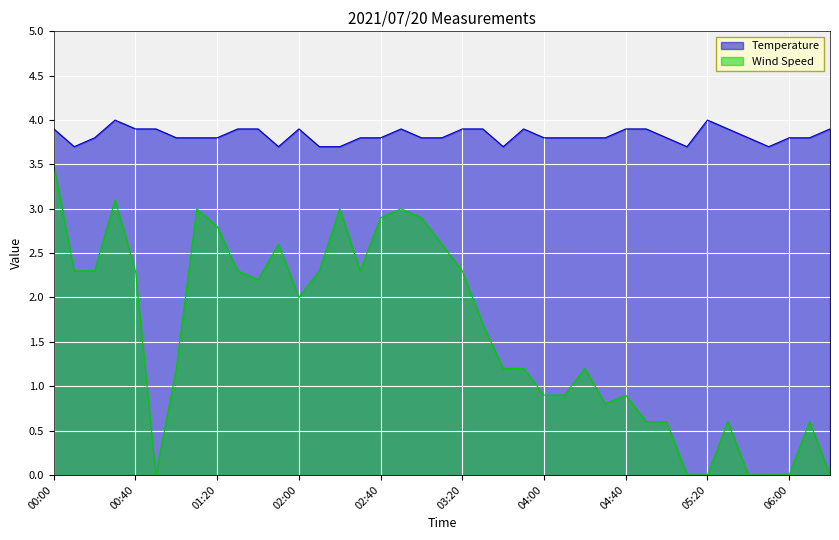

What is the label of the 21st point from the right?

03:00